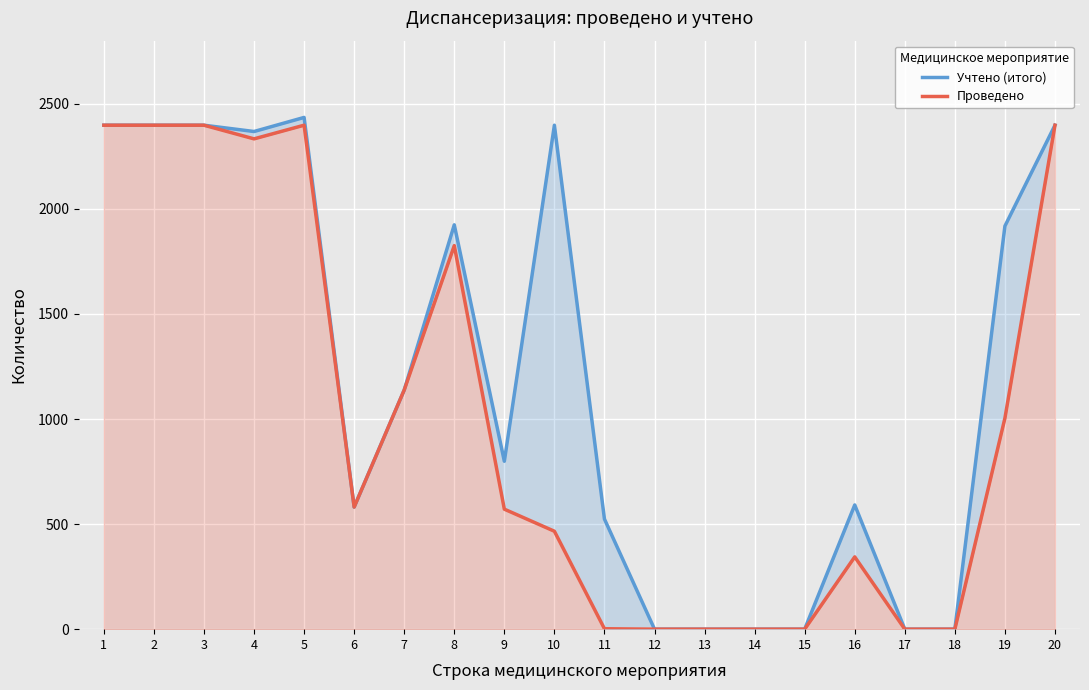

The Учтено (итого) series shows 1409 at 3. True or false?

False